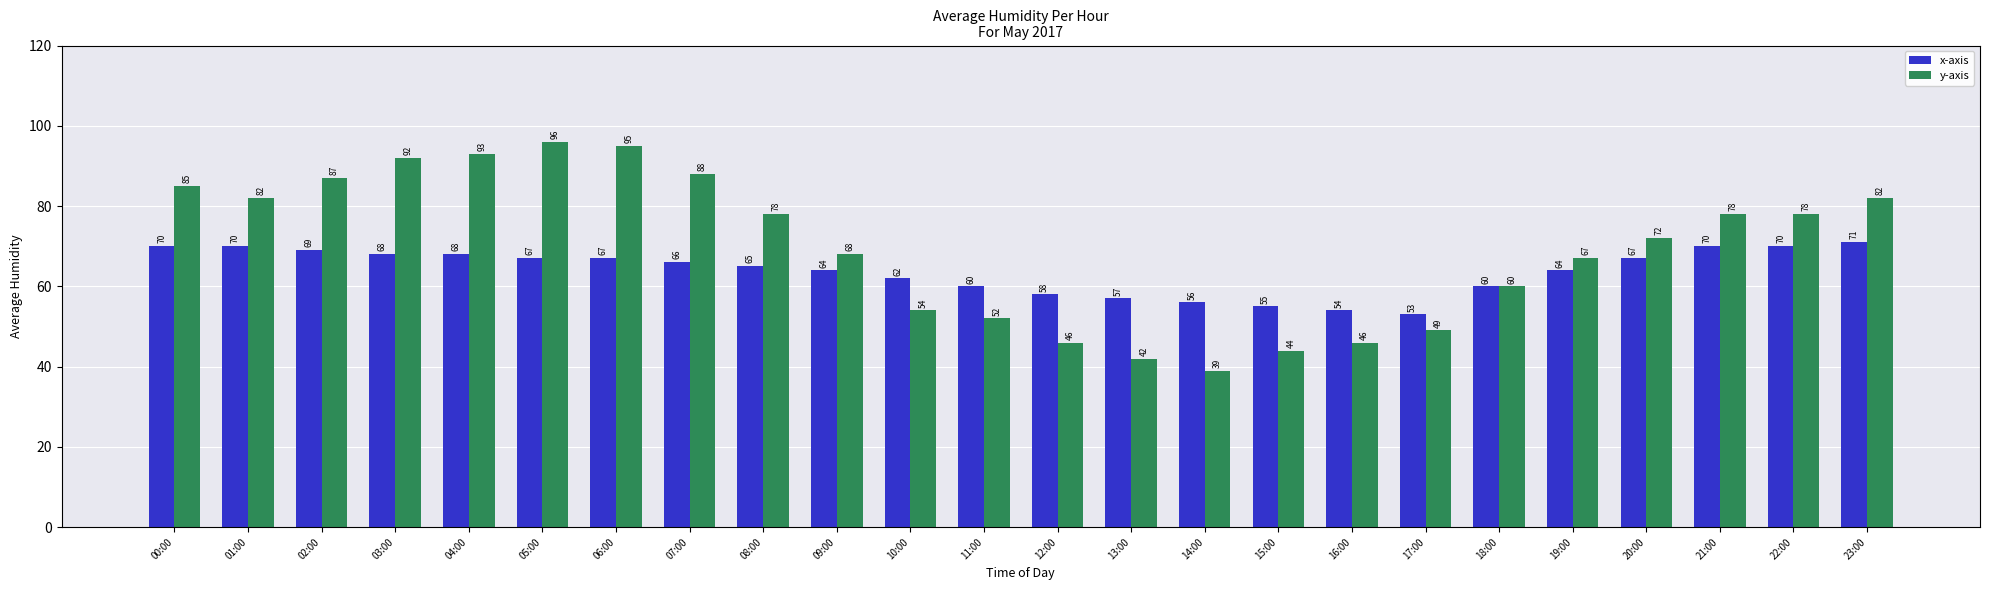

What is the average value of the y-axis series?

70